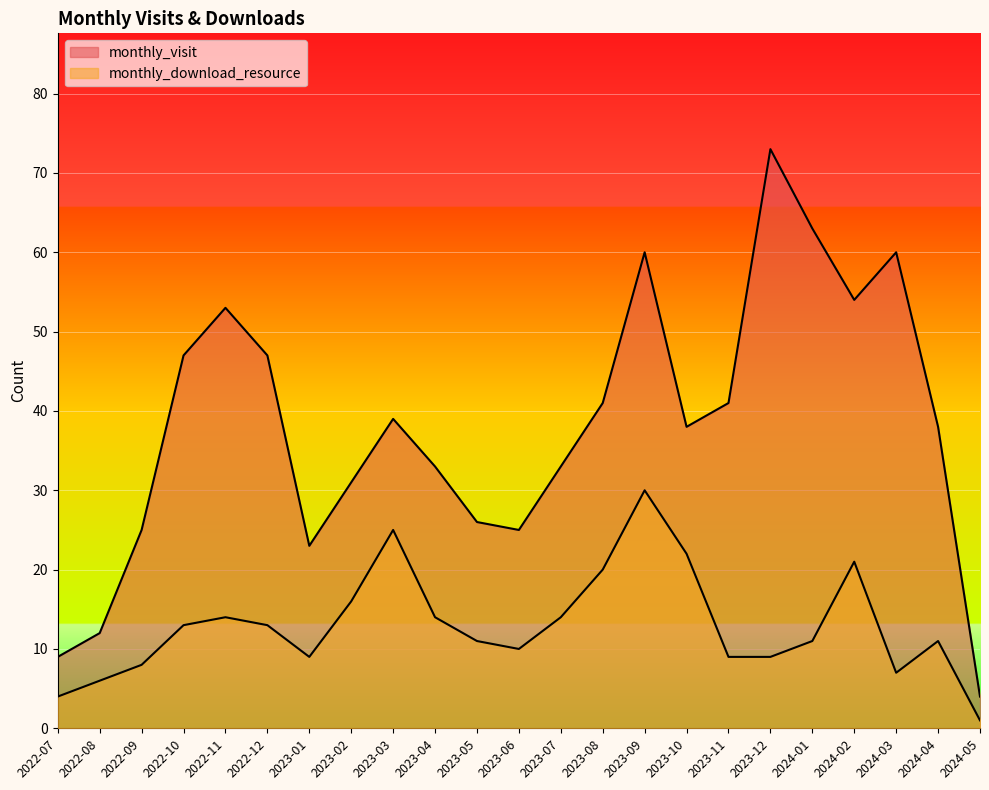

What are all the series names shown in the legend?

monthly_visit, monthly_download_resource